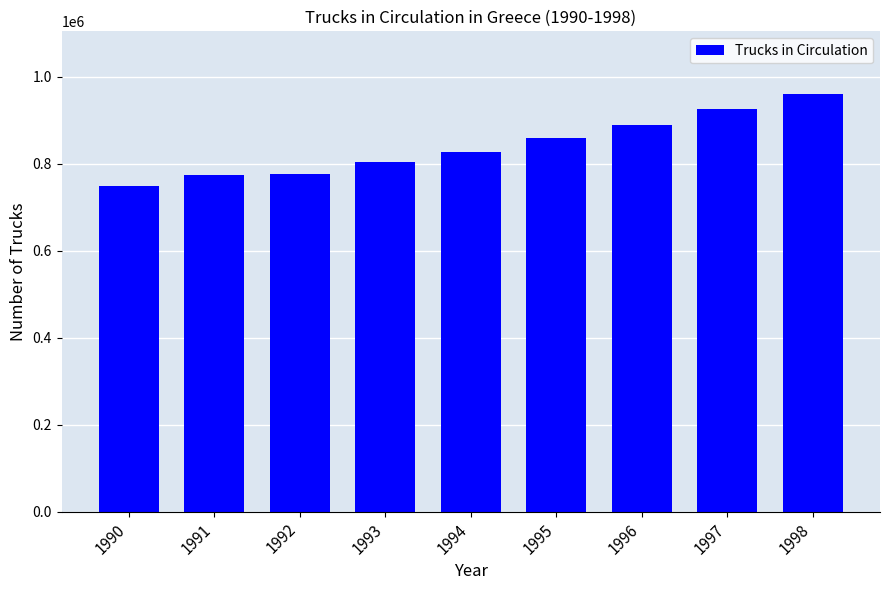

What is the change in value from 1990 to 1992?

+28700